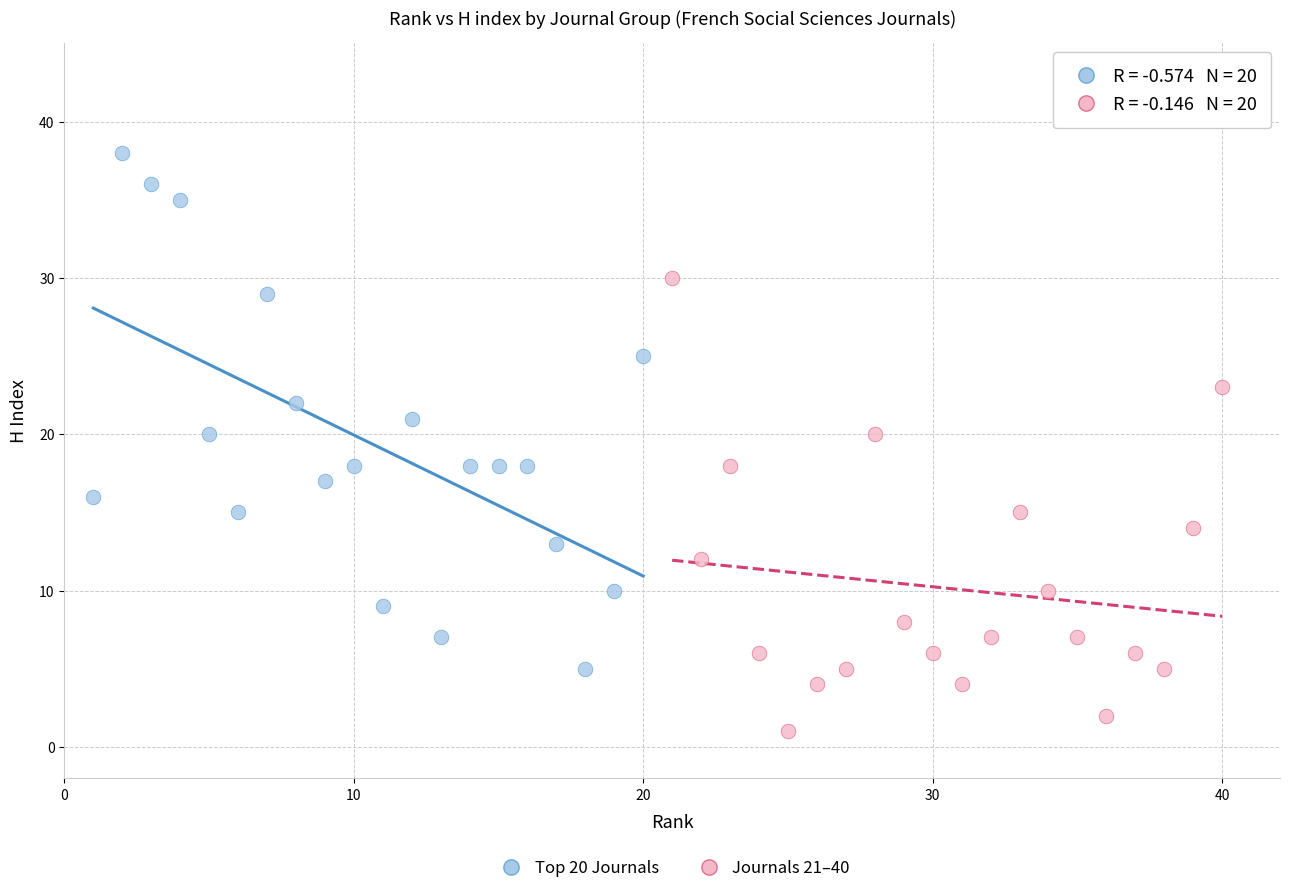

Which series contains the lowest Y value?

Journals 21–40